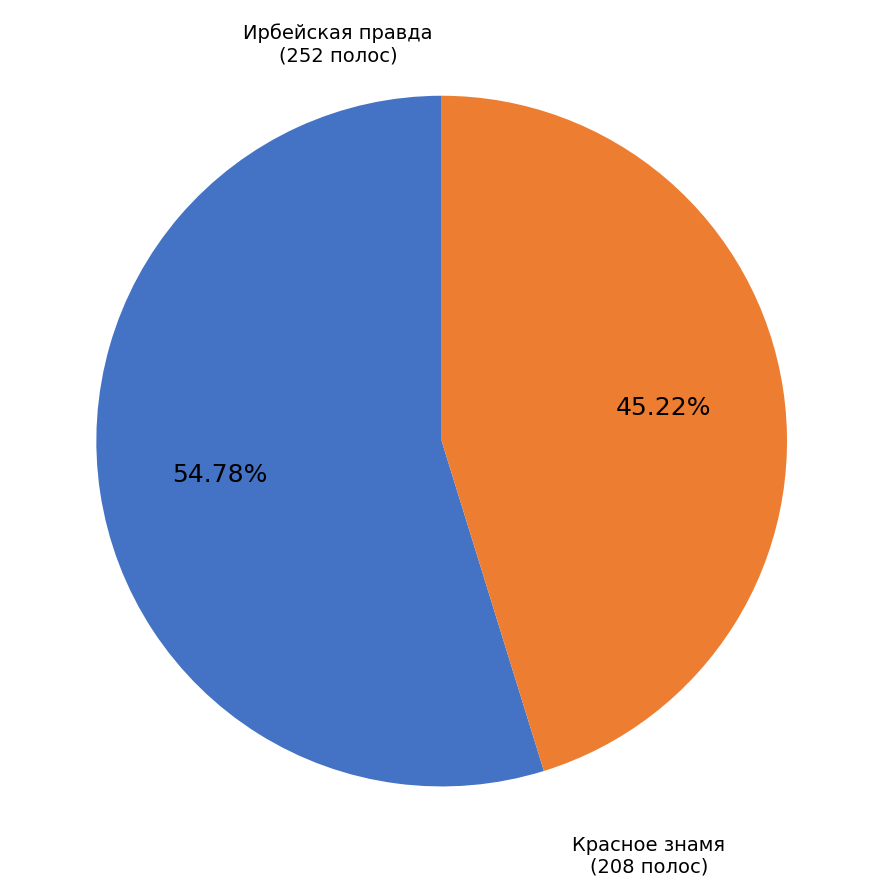

Which category has the smallest portion of the pie?

Красное знамя